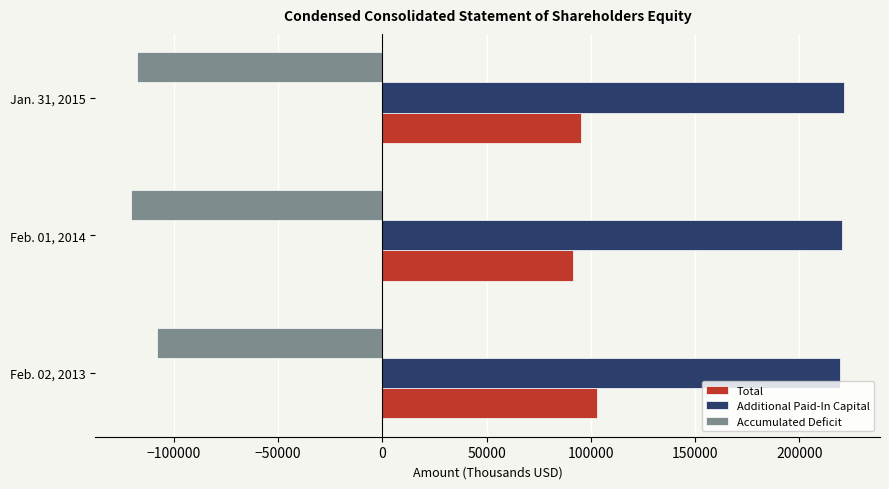

Which series has the largest total across all categories?

Additional Paid-In Capital